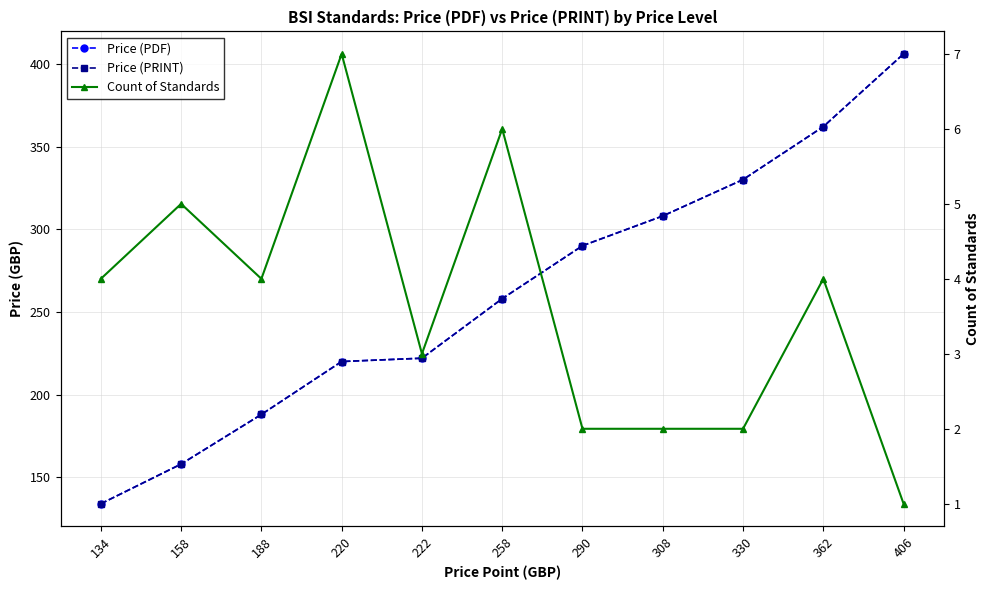

What is the value of the Price (PDF) point at the 1st from the left?

134